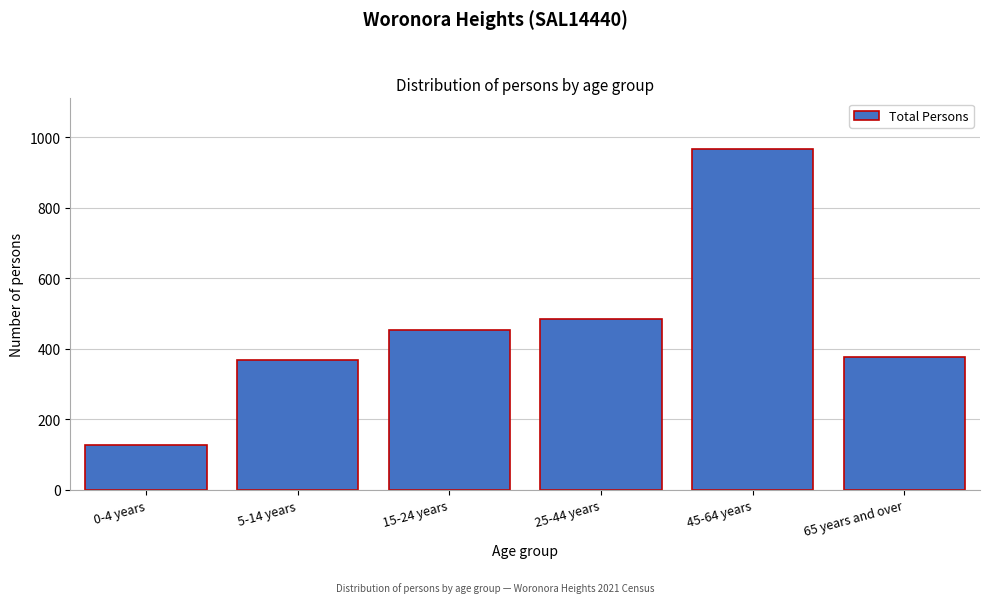

Reading left to right, list all the values displayed in this chart.

128	367	453	483	965	378